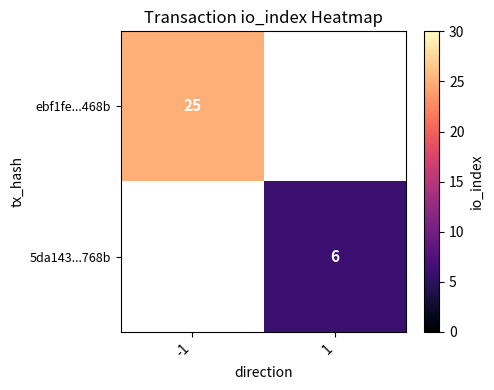

Is it true that 5da143...768b equals 3 at 1?

False